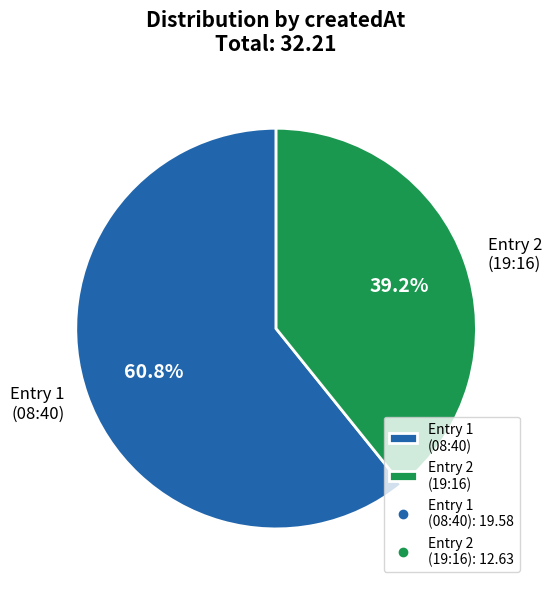

What is the largest slice in the pie chart?

Entry 1 (08:40)